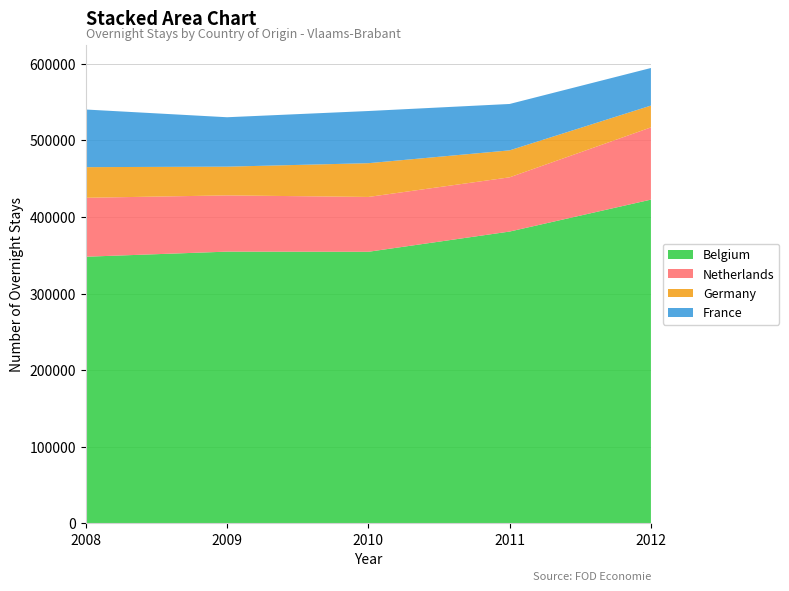

Reading left to right, list all the values displayed in this chart.

Belgium: 2008=348037	2009=354690	2010=354496	2011=380919	2012=422615
Netherlands: 2008=76983	2009=73456	2010=71613	2011=70830	2012=94340
Germany: 2008=40016	2009=37527	2010=44097	2011=35216	2012=28489
France: 2008=75268	2009=64541	2010=68134	2011=60582	2012=49081